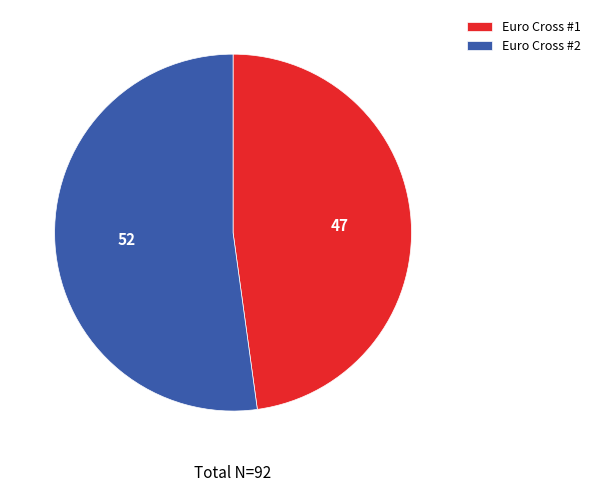

Is the sum of Euro Cross #2 and Euro Cross #1 greater than half?

Yes